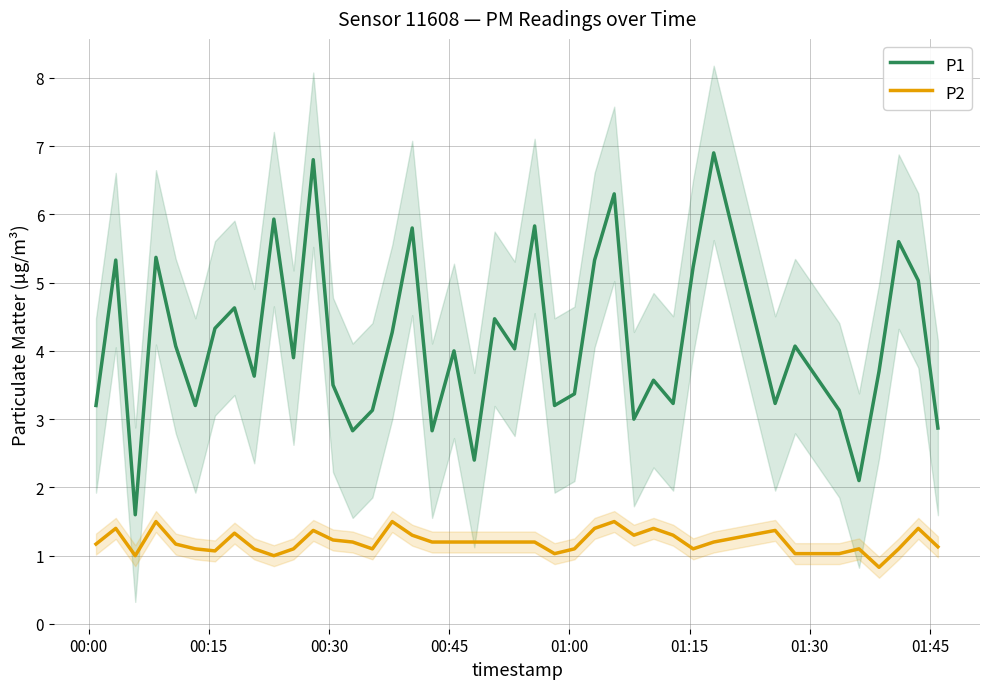

What is the minimum value shown in the chart?

0.8